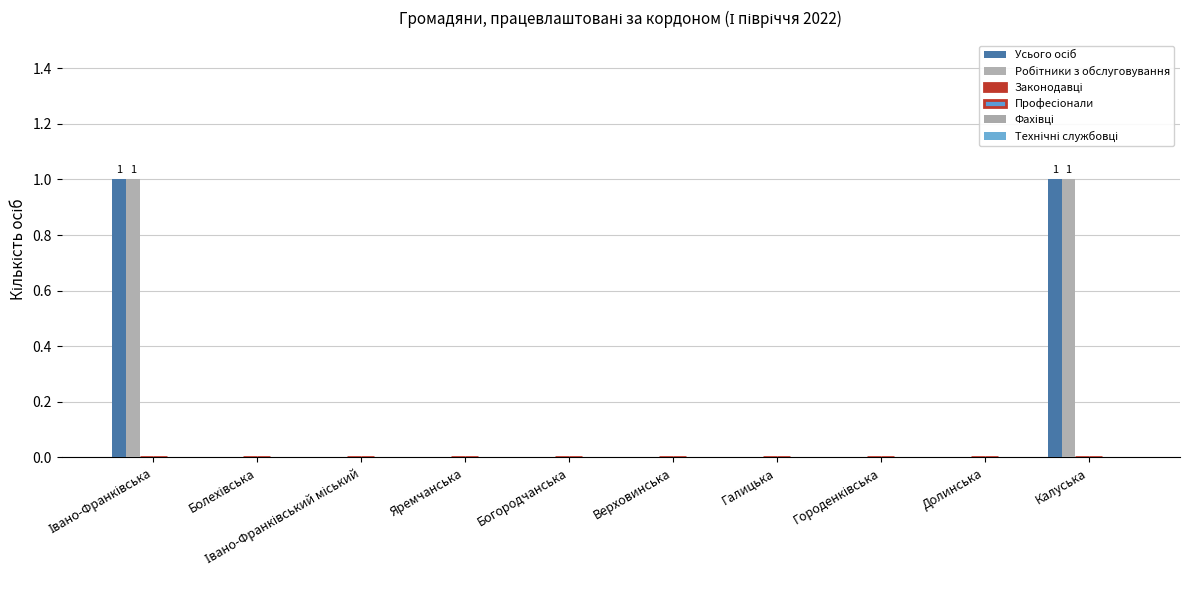

Count the number of categories in the chart.

10